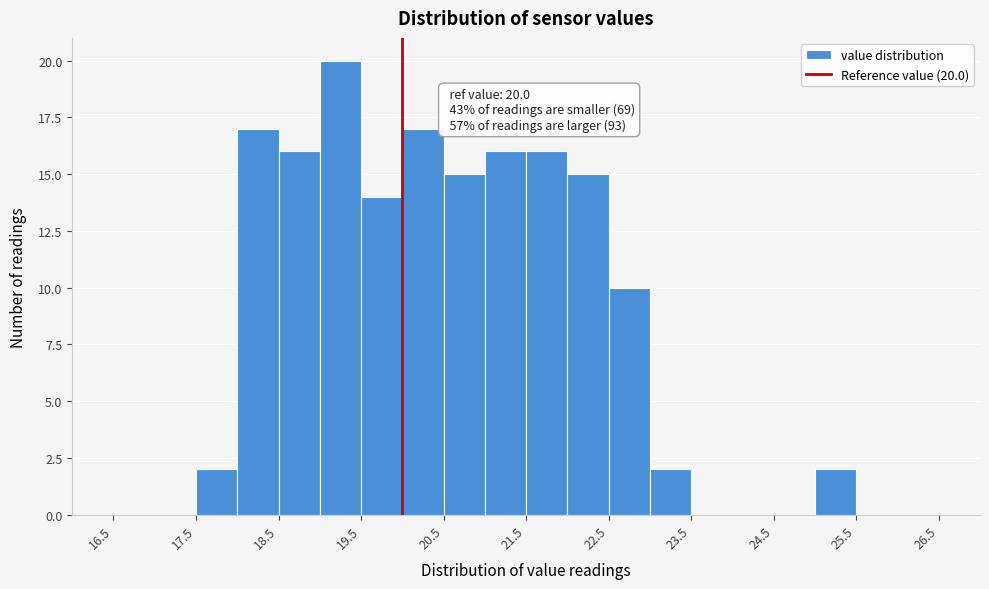

Over which range of the x-axis is the bar tallest?

19.0 to 19.5